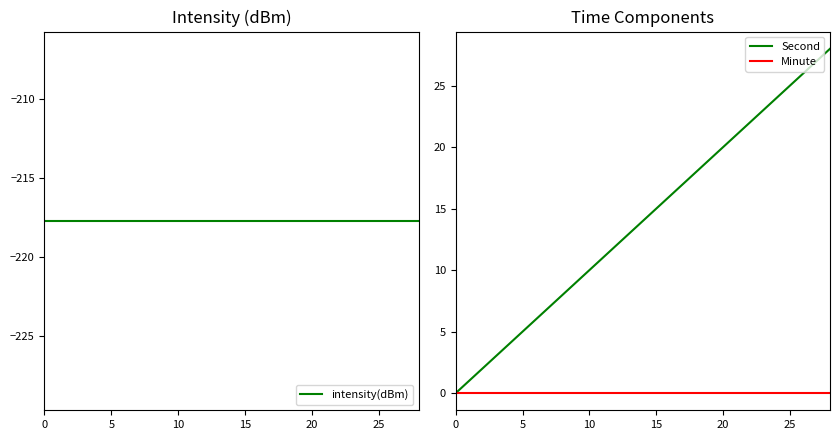

The value of Second at 20 is 20. True or false?

True